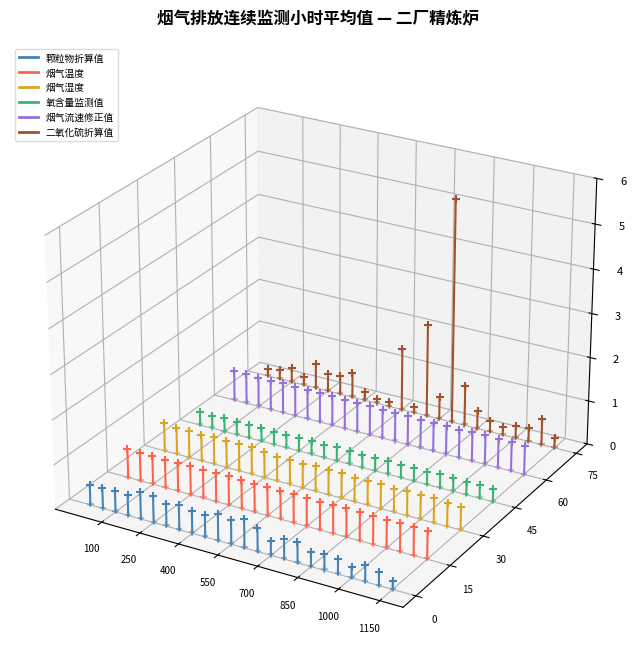

What is the total value across all series at 1150?

-0.3